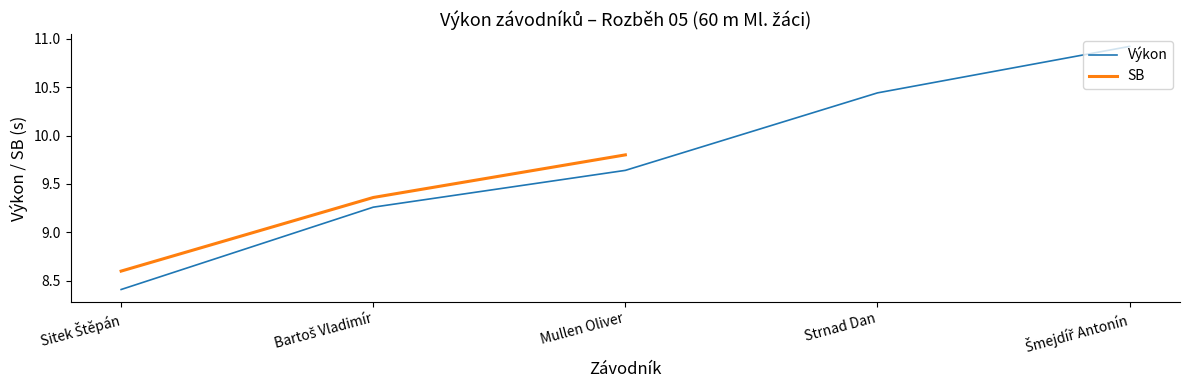

The value of Výkon at Strnad Dan is 6.5. True or false?

False